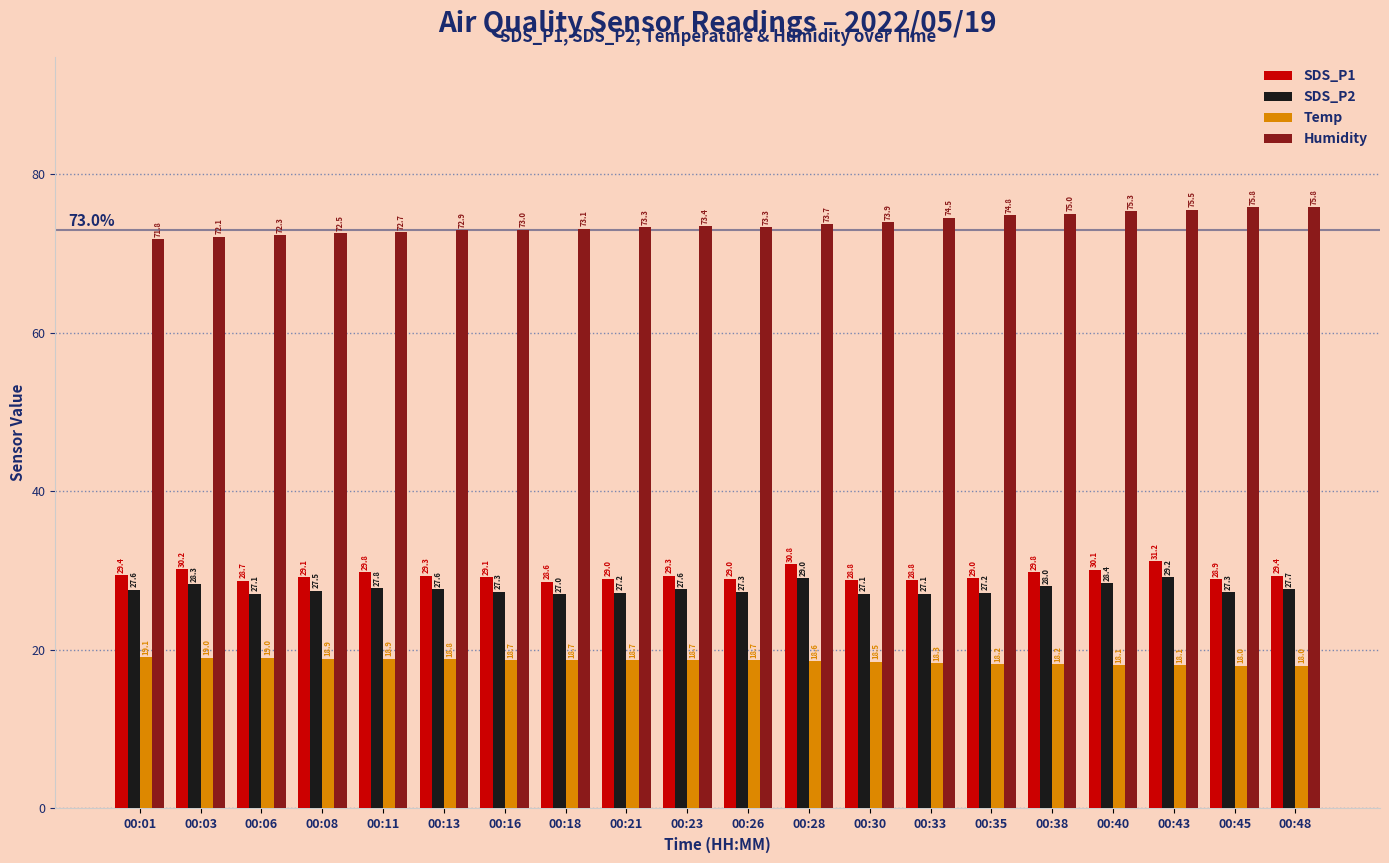

Which series has the largest range (max minus min)?

Humidity